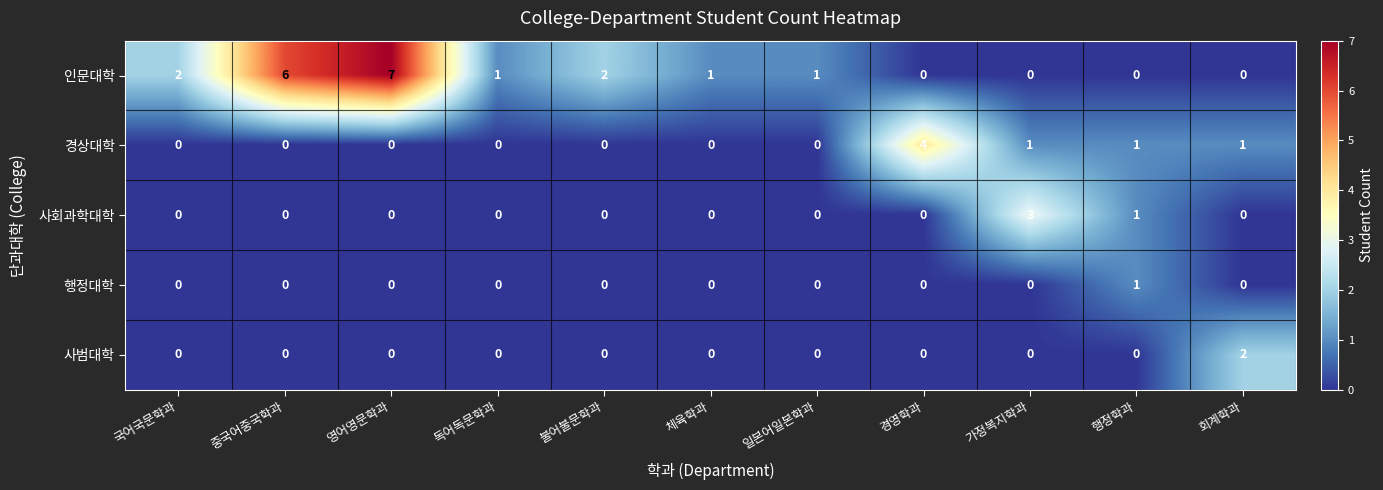

At which category does the chart reach its peak across all series?

영어영문학과